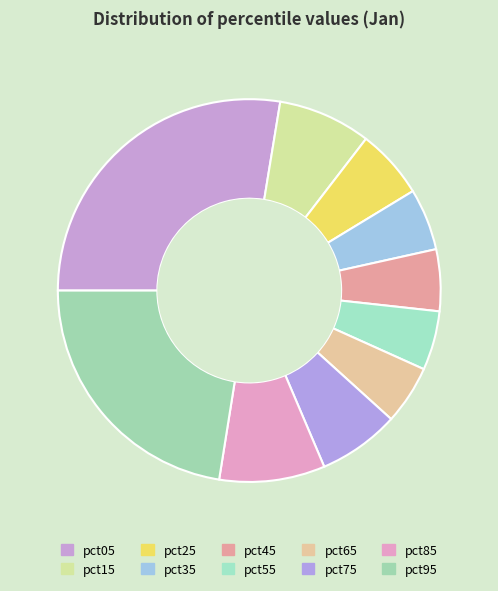

How many slices are in this pie chart?

10